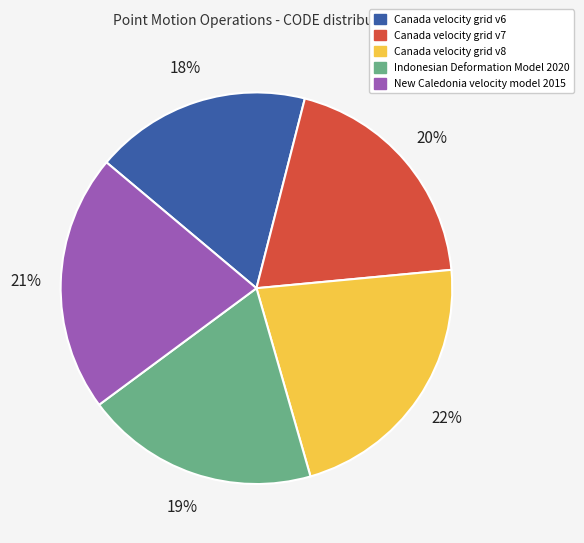

What percentage is the Indonesian Deformation Model 2020 slice, to the nearest percent?

19%